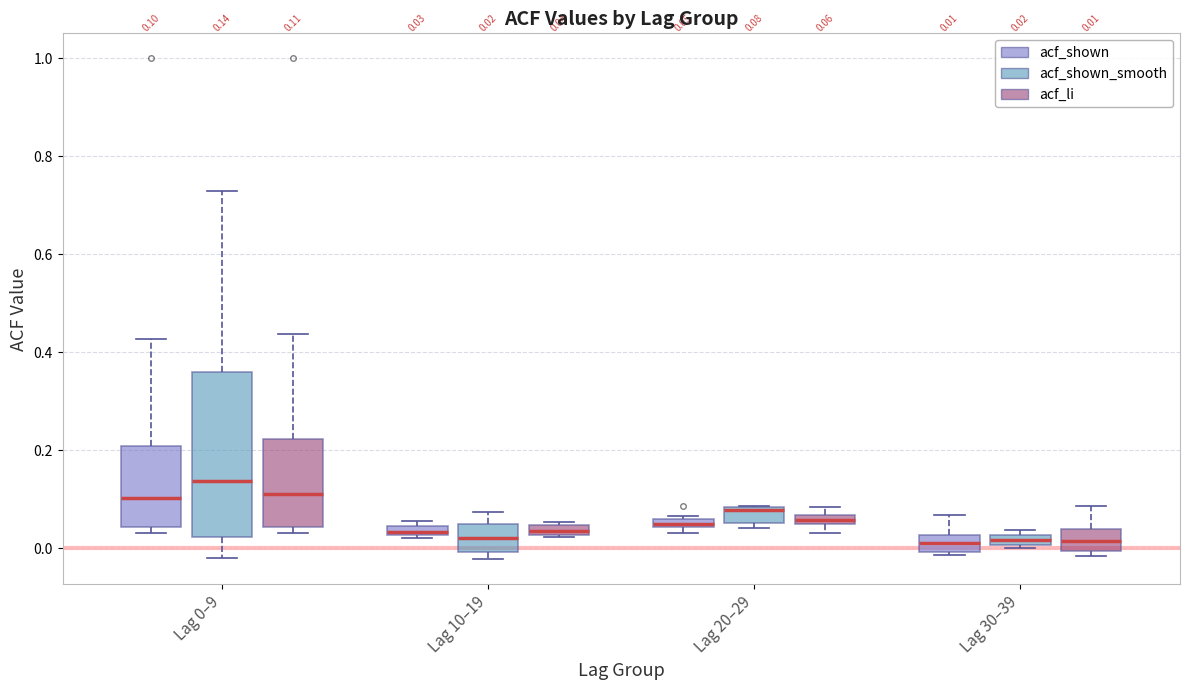

Comparing the boxes themselves (not the whiskers), which one is the tallest?

Lag 0–9 (acf_shown_smooth)